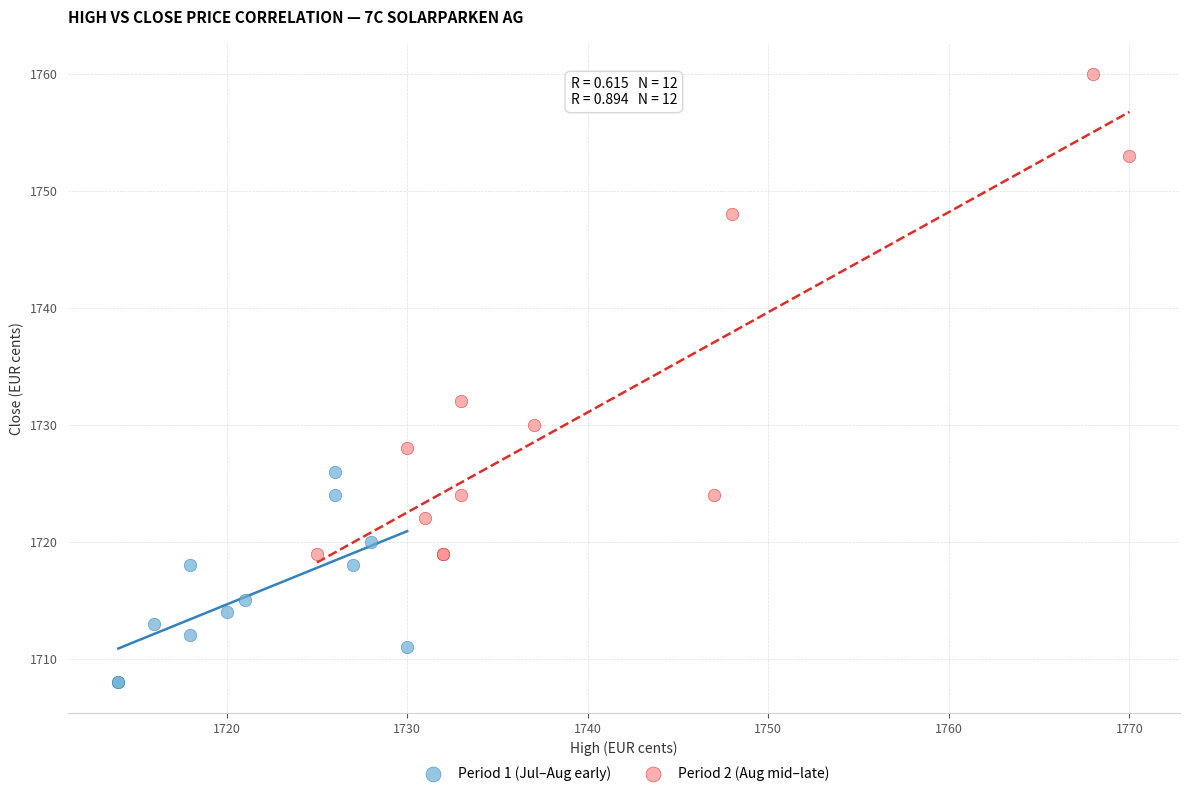

Which series reaches the minimum Y coordinate?

Period 1 (Jul–Aug early)